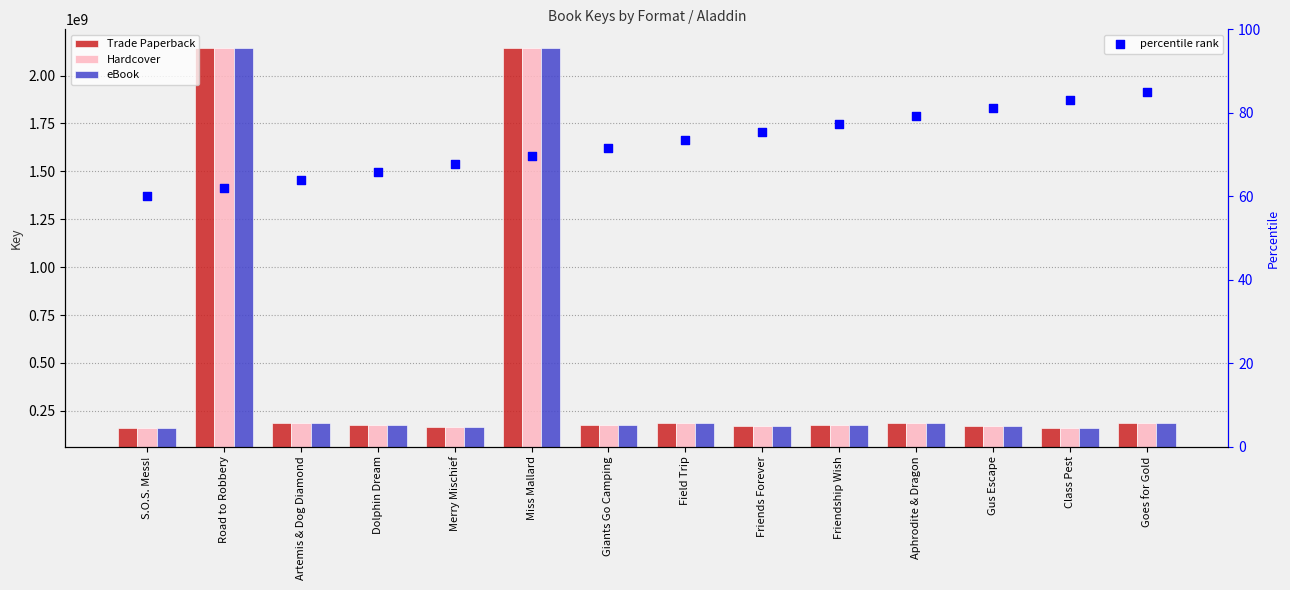

At which category is the sum across all series the highest?

Road to Robbery